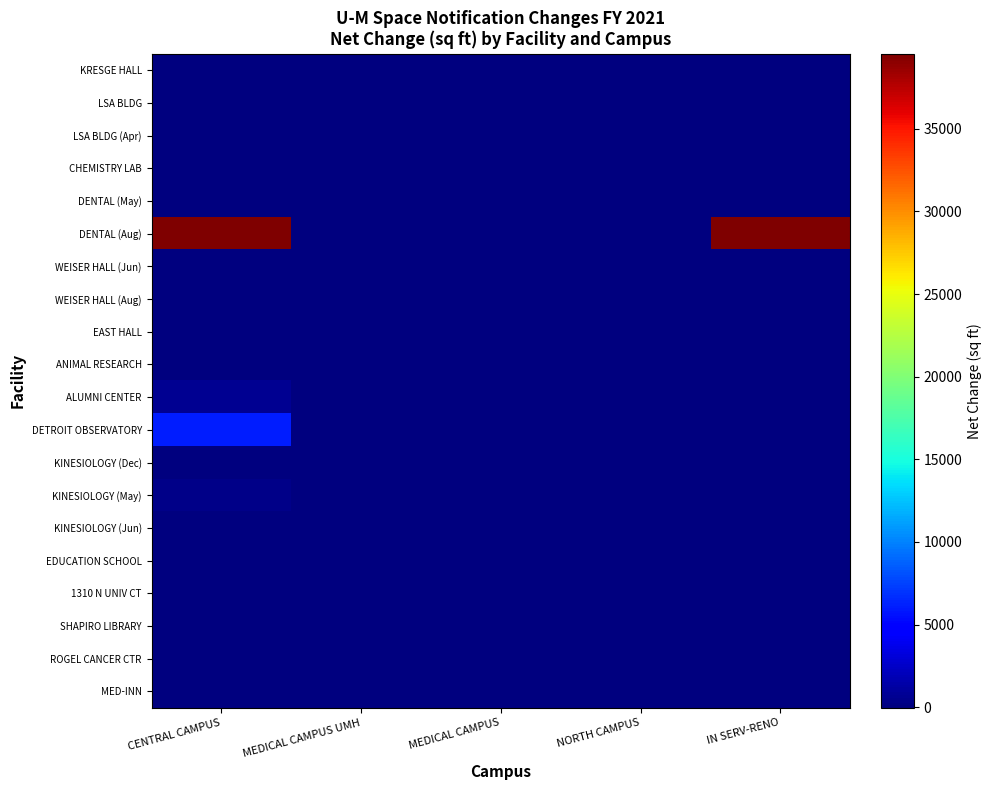

List the series in order of their peak value, lowest first.

LSA BLDG (Apr), CHEMISTRY LAB, WEISER HALL (Aug), EAST HALL, ANIMAL RESEARCH, KINESIOLOGY (Dec), KINESIOLOGY (Jun), EDUCATION SCHOOL, 1310 N UNIV CT, SHAPIRO LIBRARY, WEISER HALL (Jun), MED-INN, ROGEL CANCER CTR, KRESGE HALL, DENTAL (May), LSA BLDG, KINESIOLOGY (May), ALUMNI CENTER, DETROIT OBSERVATORY, DENTAL (Aug)